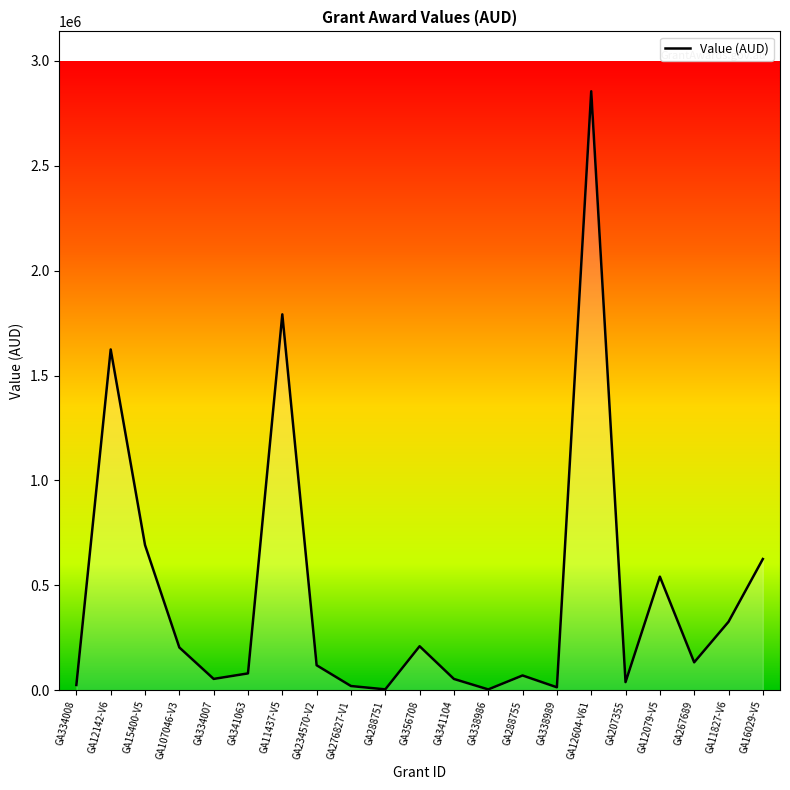

What position from the left is GA107046-V3?

4